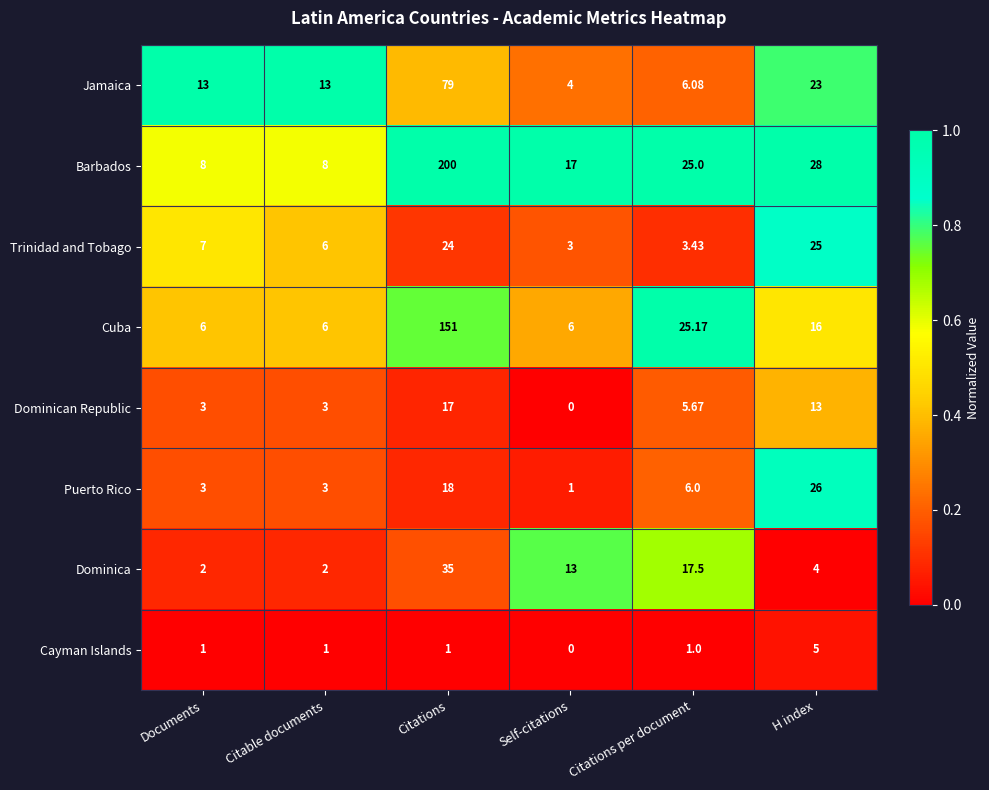

Between Citations per document and H index, which series saw the biggest shift?

Trinidad and Tobago